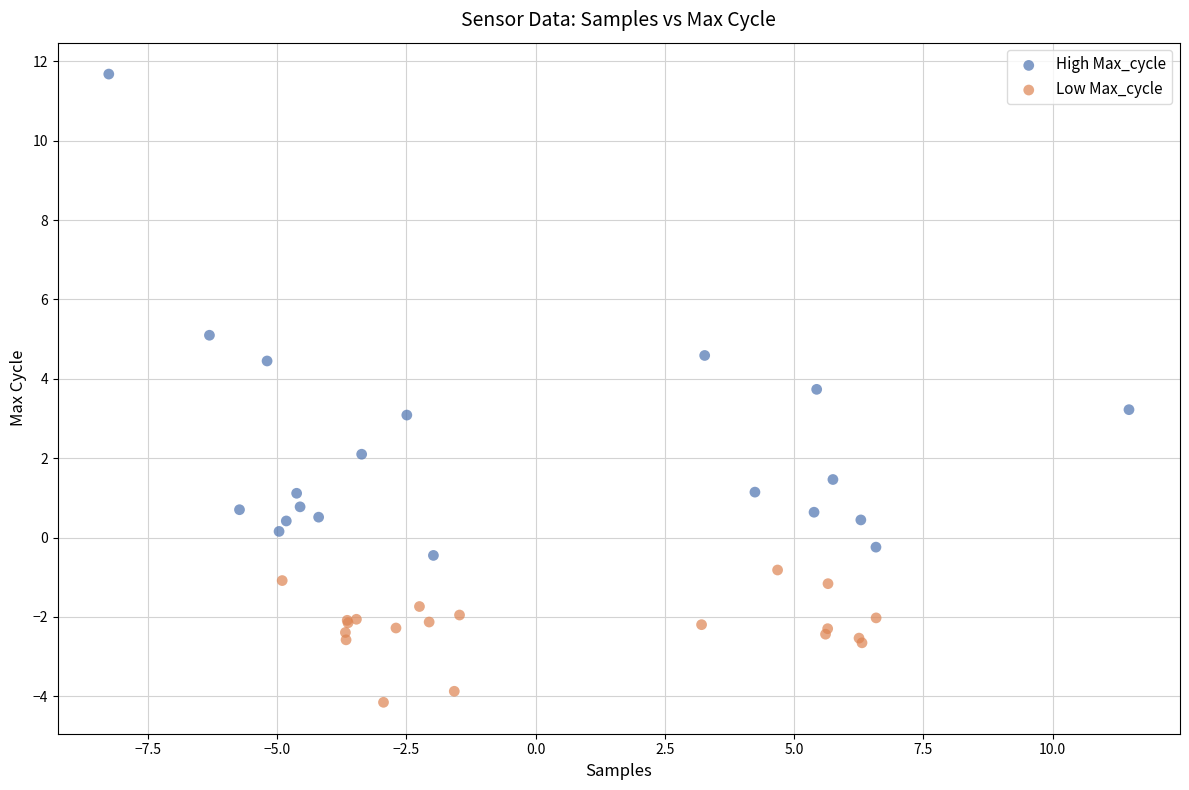

Which series has the widest spread of Y values?

High Max_cycle